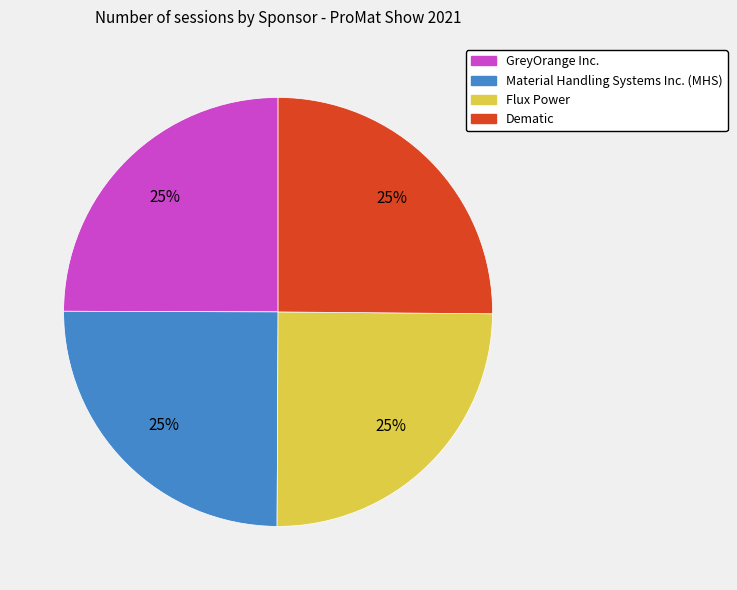

The Dematic slice represents 25% of the pie. True or false?

True